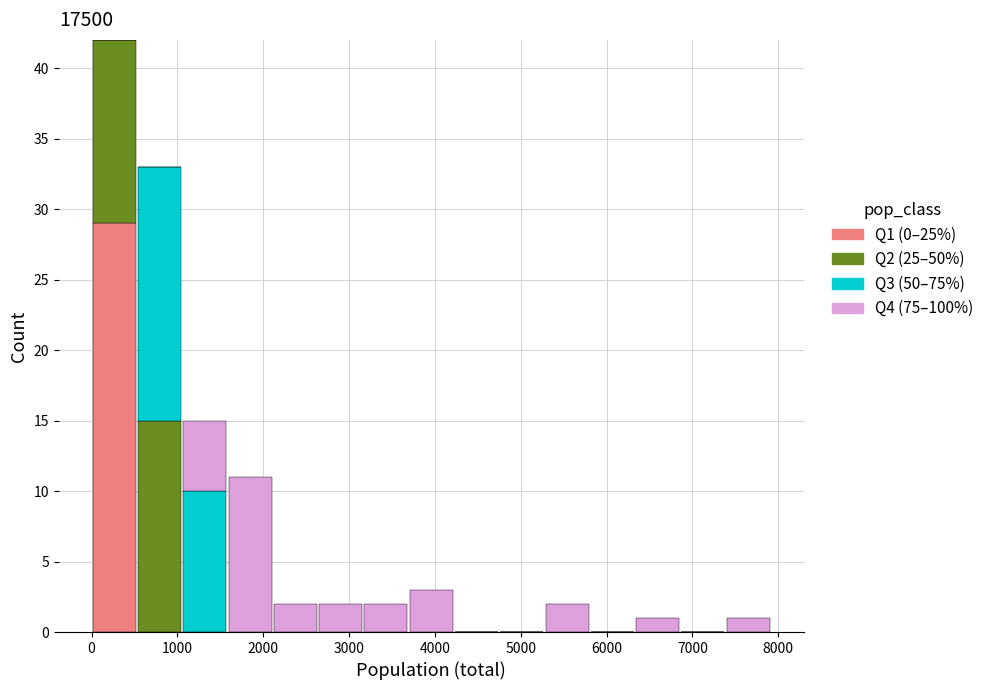

What is the total height of the stacked bar covering 0 to 500 on the x-axis? Neither the bar edges nor the heights are printed on the chart, so give them approximately, as read against the axes.

42